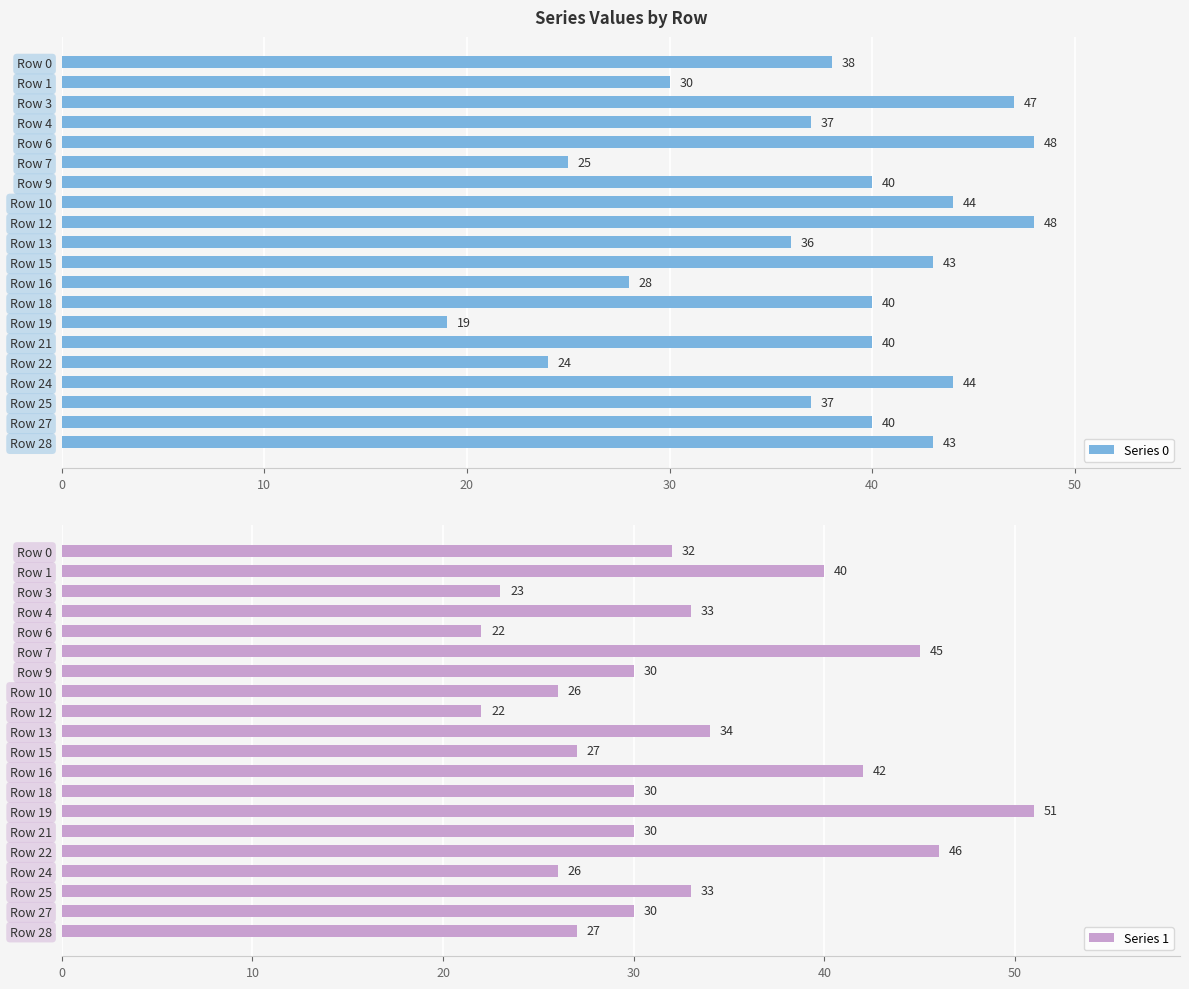

What is the average value of the Series 1 series?

32